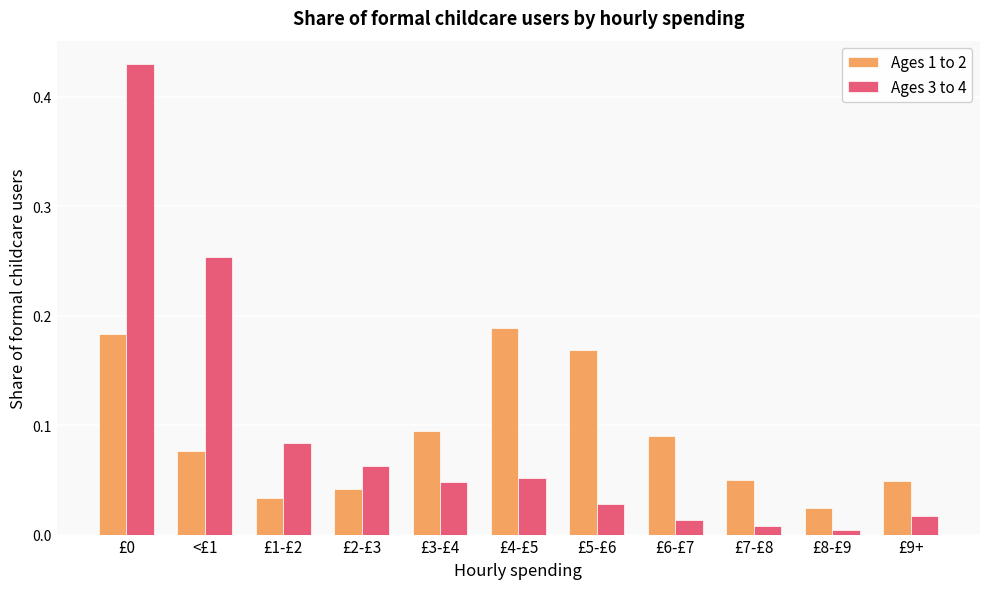

Rank the series at £1-£2 from lowest to highest value.

Ages 1 to 2, Ages 3 to 4